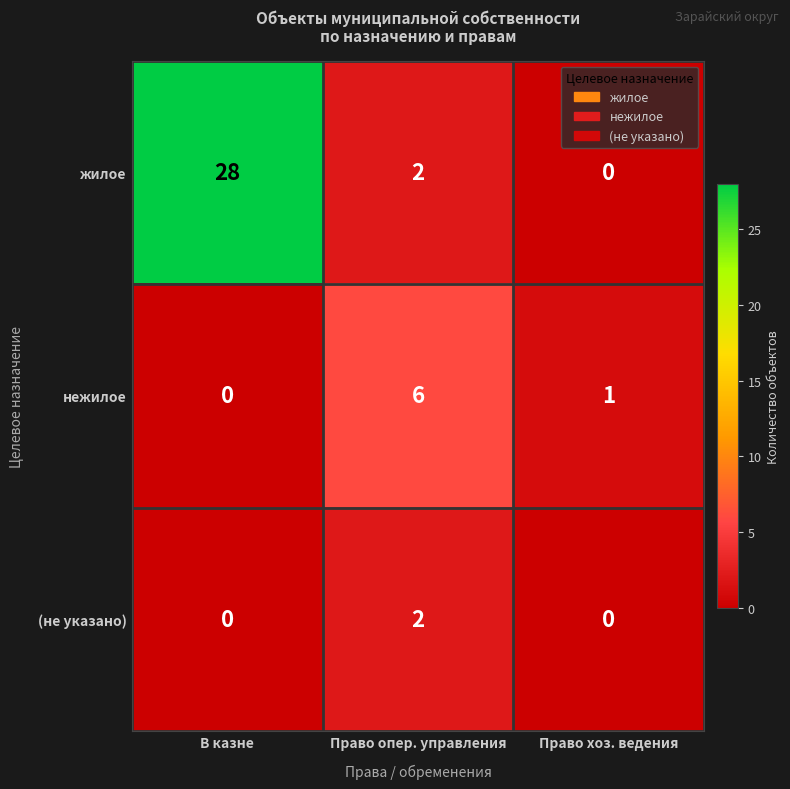

What is the total value across all series at В казне?

28